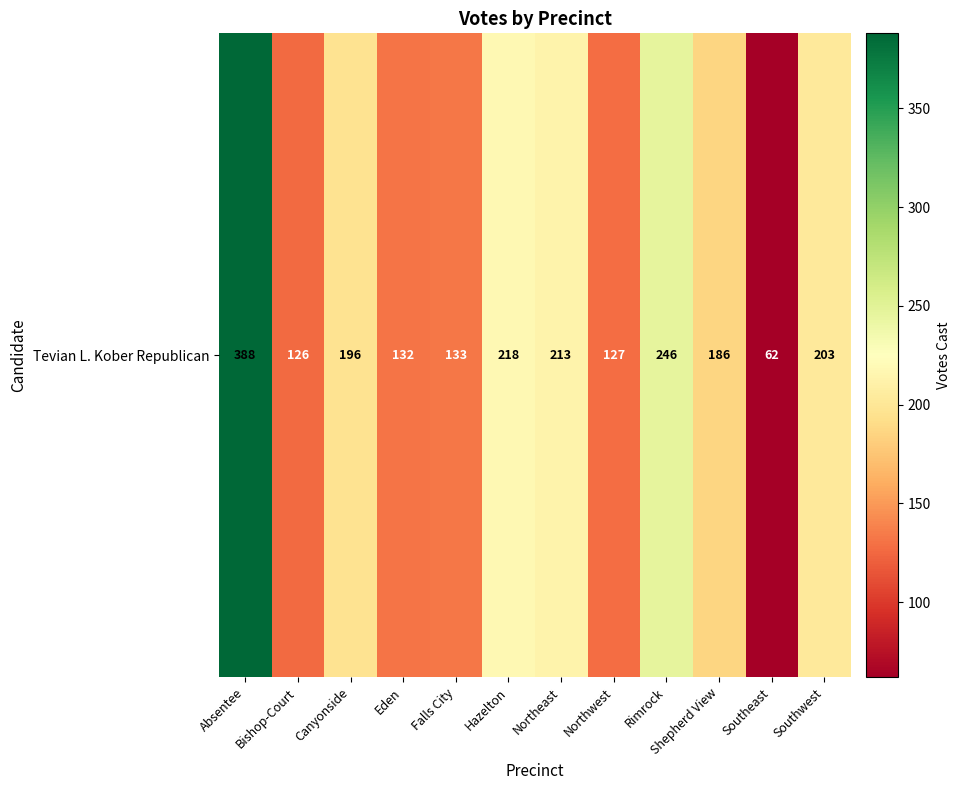

Rank the categories by value from highest to lowest.

Absentee, Rimrock, Hazelton, Northeast, Southwest, Canyonside, Shepherd View, Falls City, Eden, Northwest, Bishop-Court, Southeast